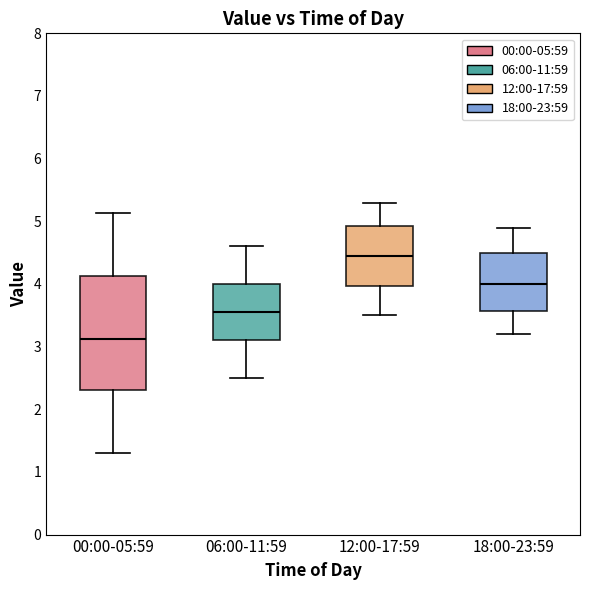

Which box is the tallest, from its lower edge to its upper edge?

00:00-05:59